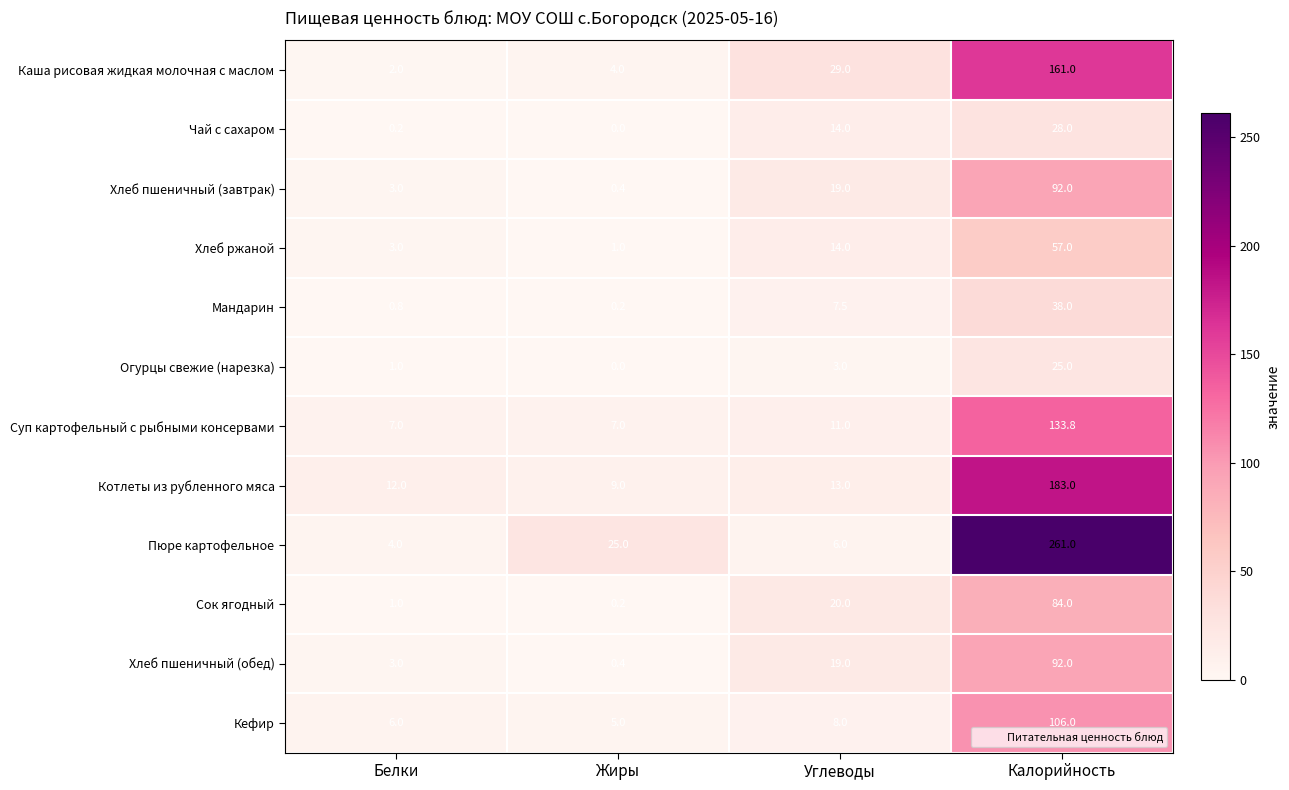

At which category is the sum across all series the highest?

Калорийность